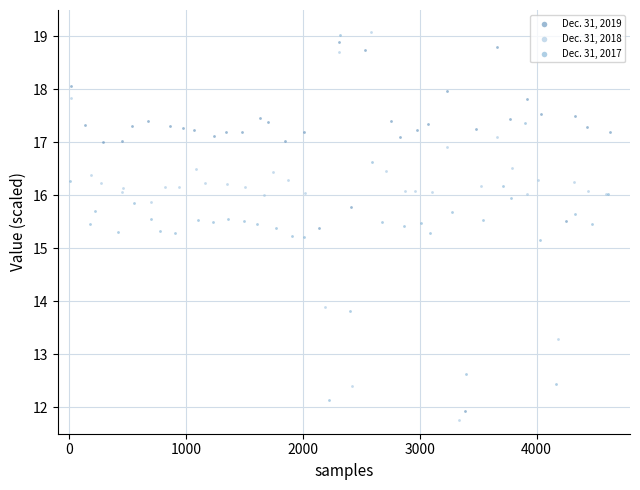

Which series has the largest Y range (max minus min)?

Dec. 31, 2018